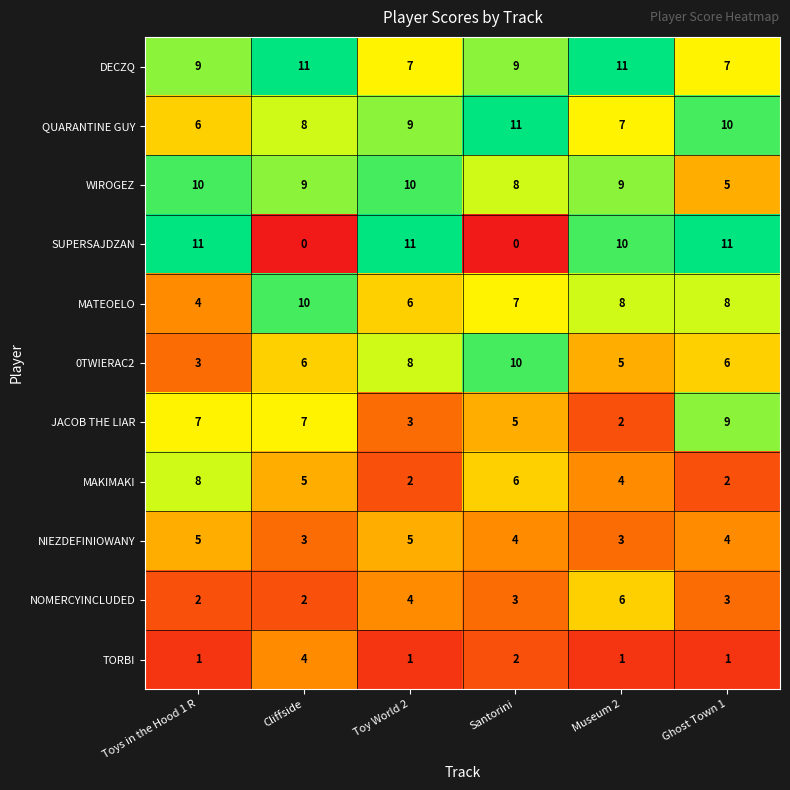

Which series has the largest total across all categories?

DECZQ